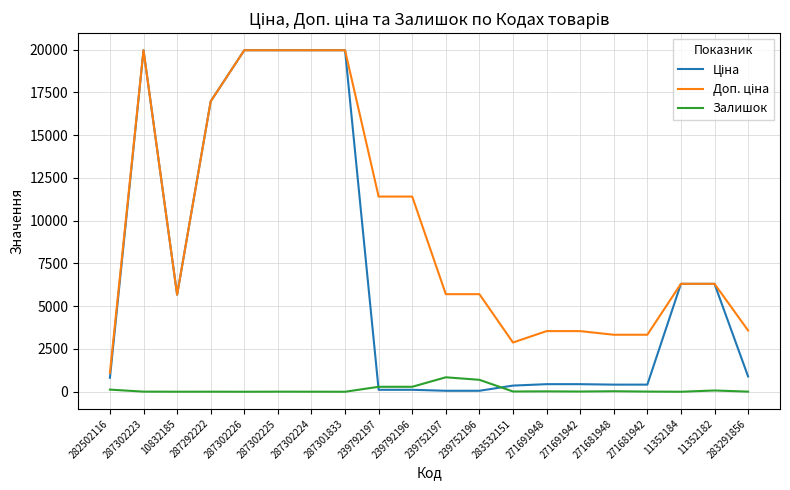

Is it true that Залишок equals 13.0 at 271691942?

True